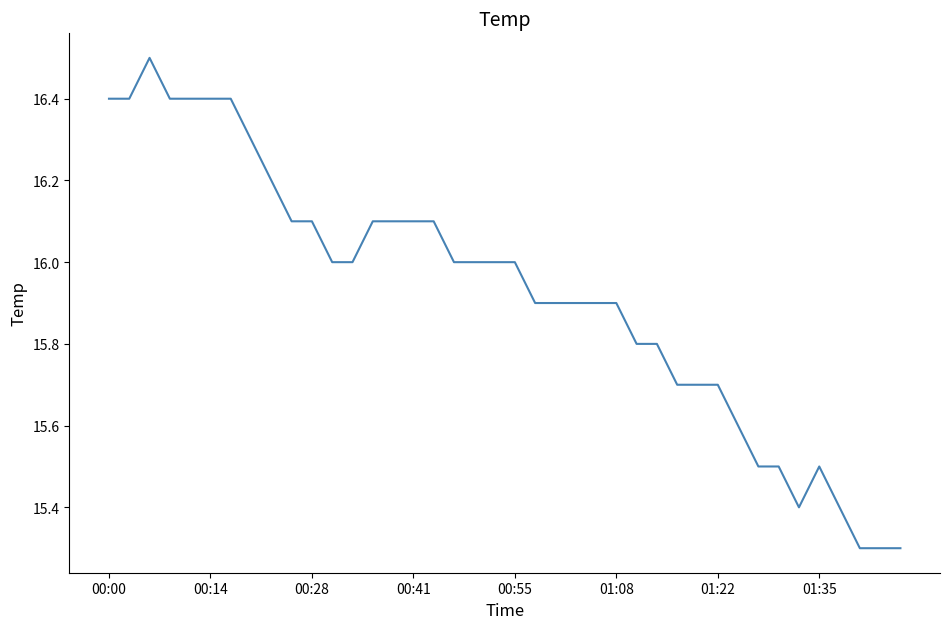

Count the number of data series in this chart.

1